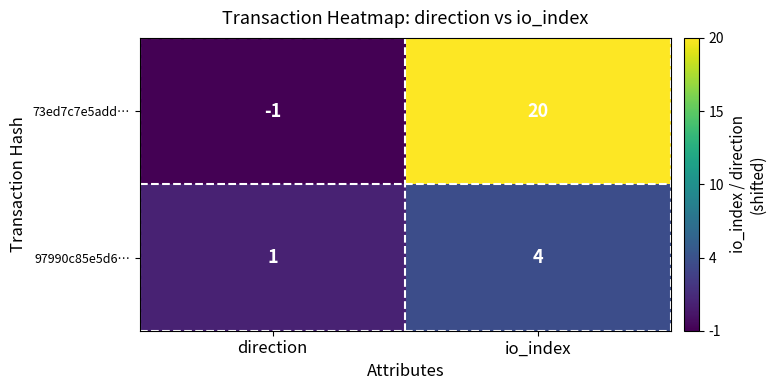

Reading left to right, list all the values displayed in this chart.

73ed7c7e5add…: direction=-1	io_index=20
97990c85e5d6…: direction=1	io_index=4